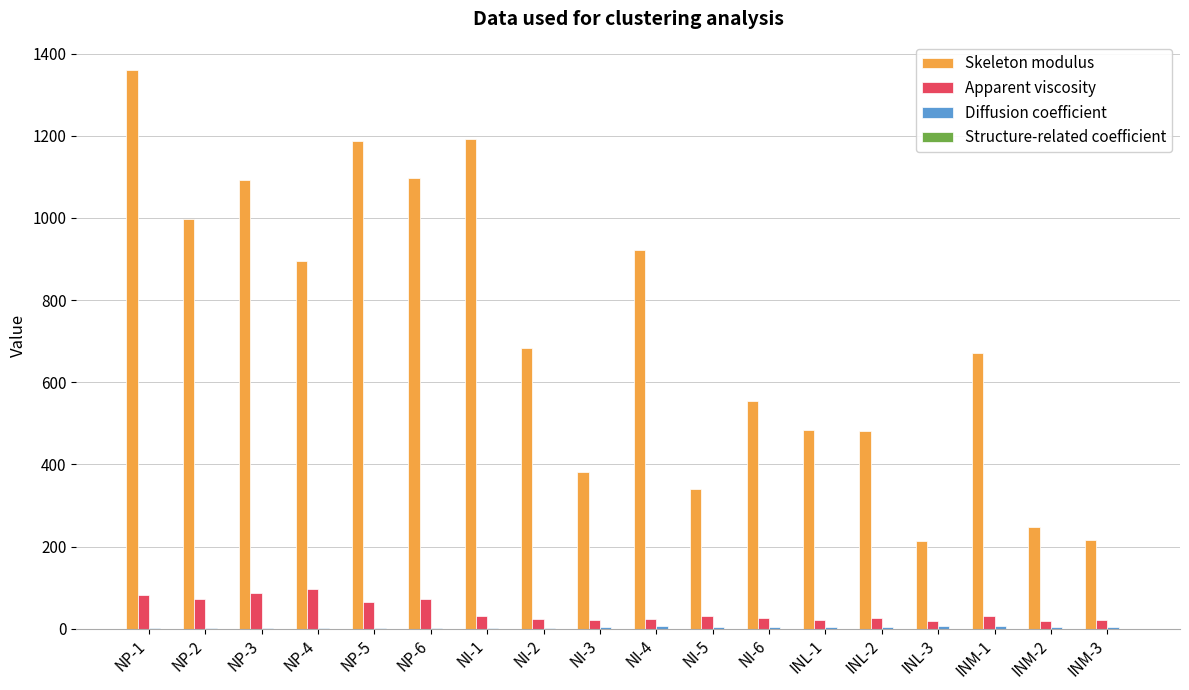

Between NI-1 and INL-2, which series saw the biggest shift?

Skeleton modulus